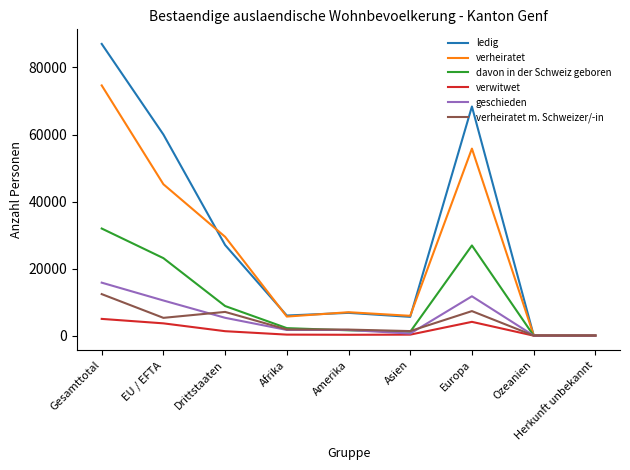

What position from the right is Ozeanien?

2